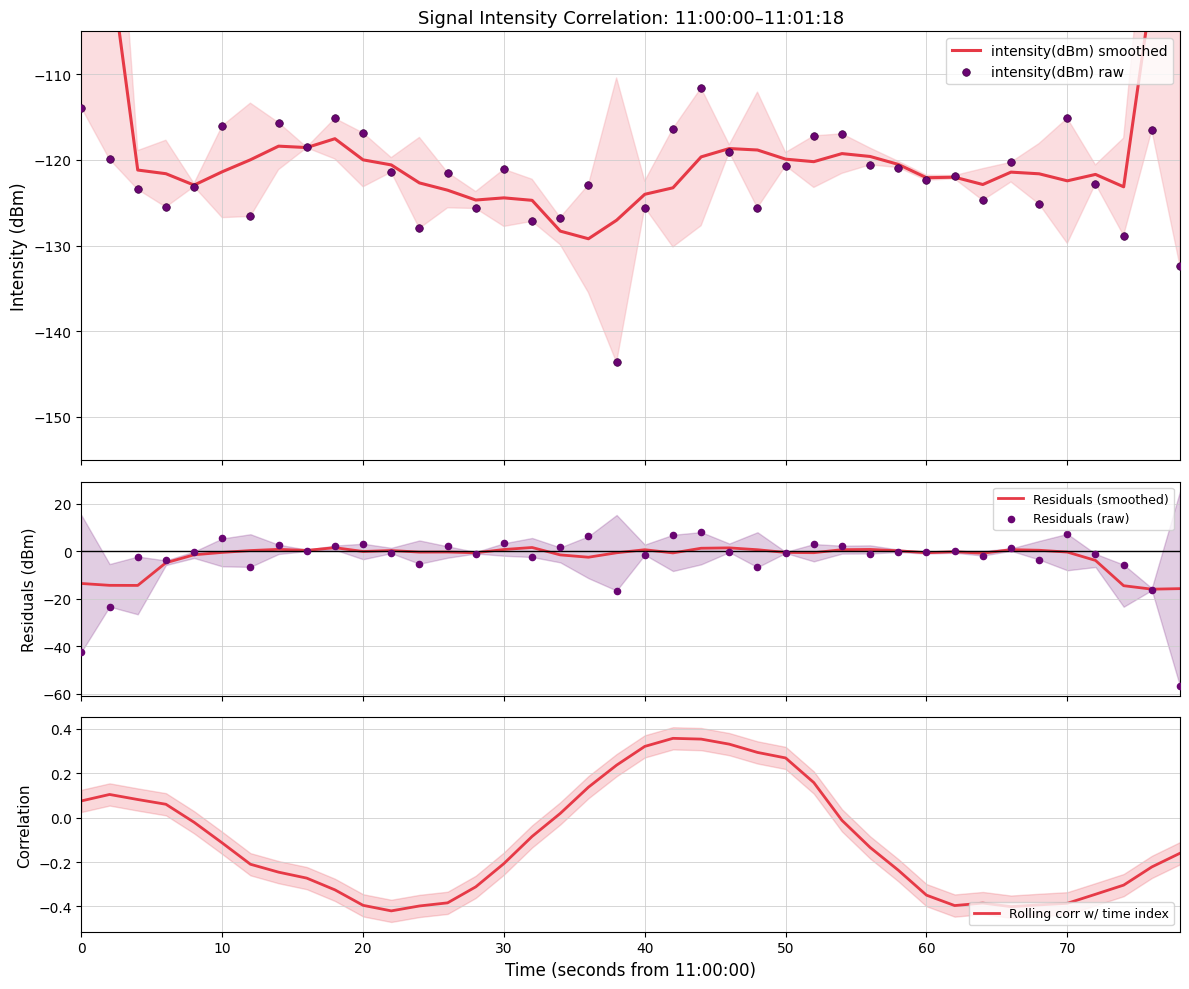

Which series reaches the maximum Y coordinate?

Residuals (raw)